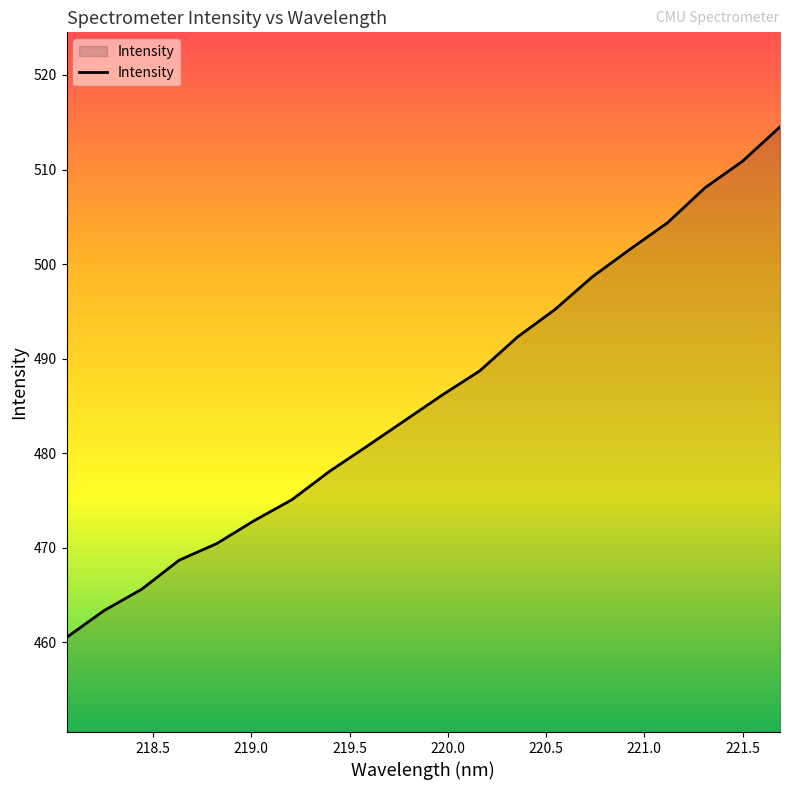

What is the difference between the maximum and minimum values?

54.0